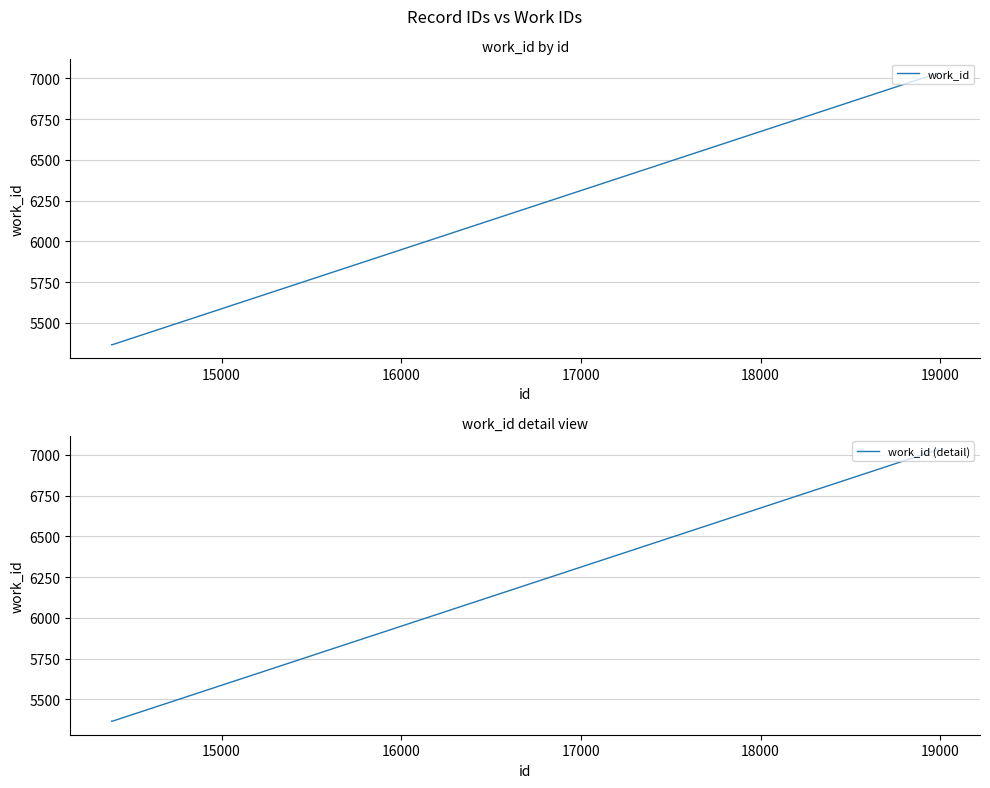

Reading left to right, what are all the values shown in this chart?

work_id: 5366	5366	7033
work_id (detail): 5366	5366	7033